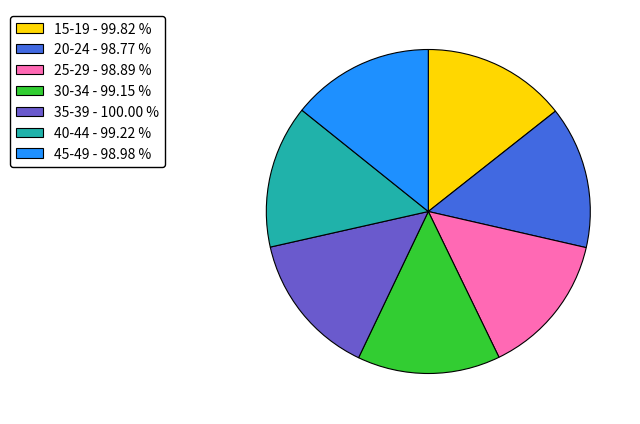

Does 30-34 - 99.15 % represent more than half of the total?

No